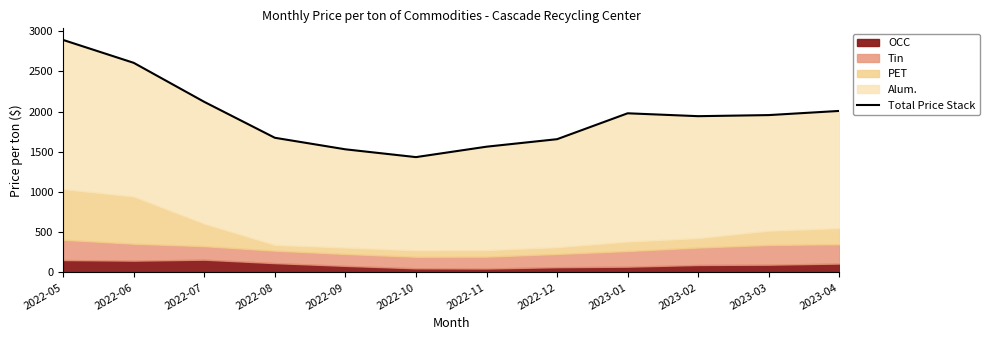

How many points are higher than both their immediate neighbors (excluding endpoints)?

1